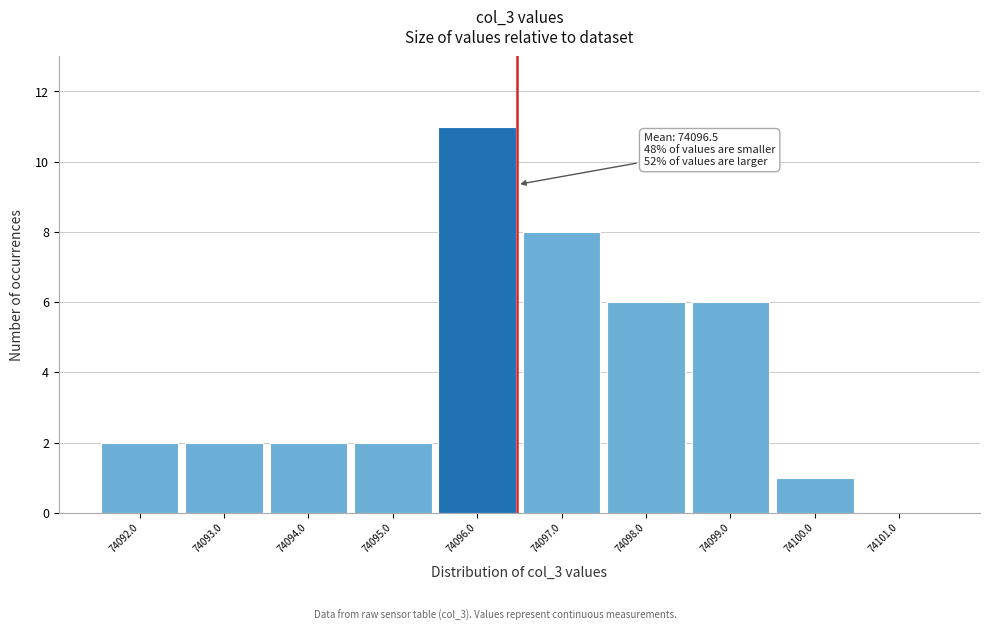

Which range on the x-axis has the tallest bar?

74095.5 to 74096.5